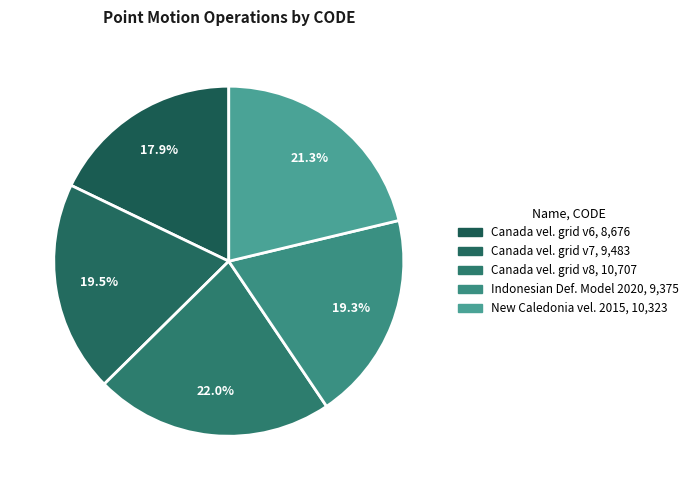

To the nearest percent, what is the difference between the largest and smallest slice percentages?

4%